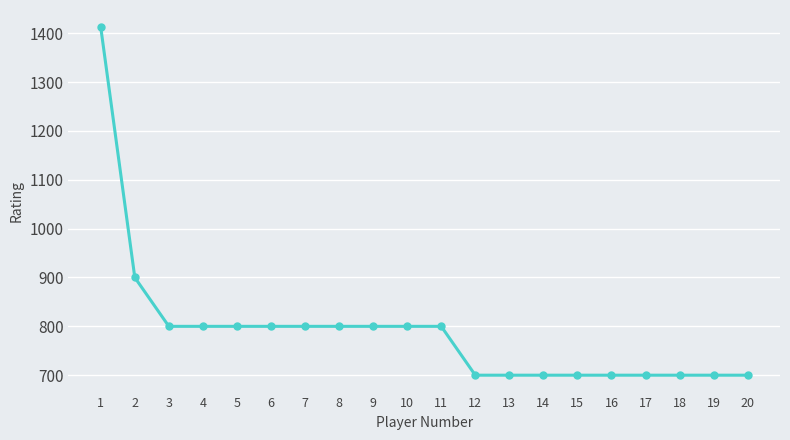

Count the values in the range 700 to 800.

18